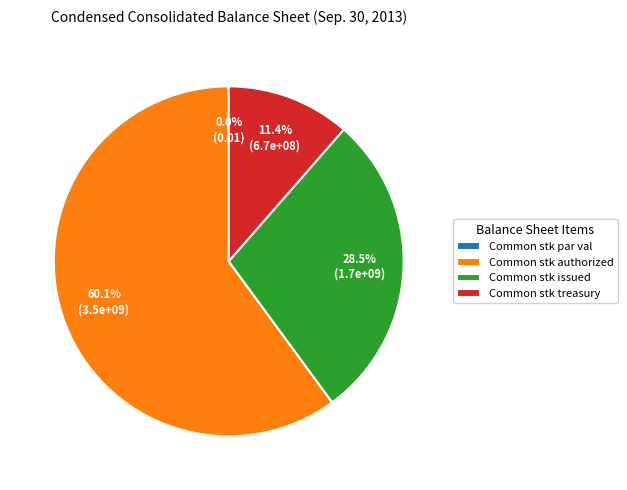

True or false: Common stock, authorized accounts for 60% of the total.

True